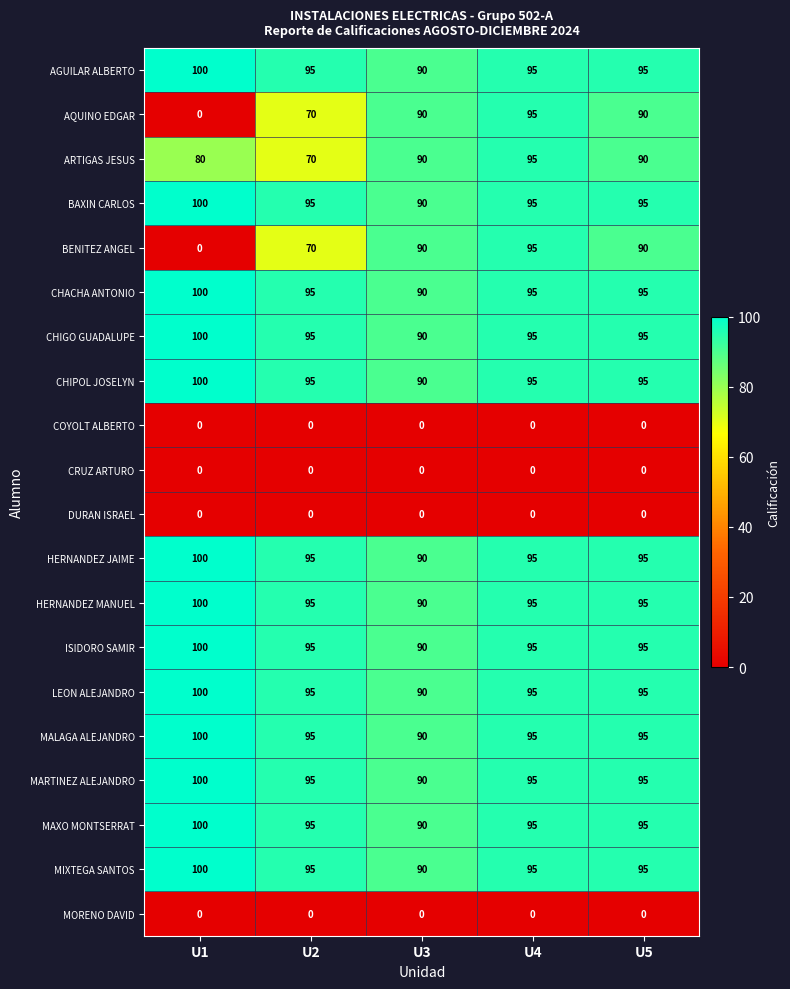

What is the difference between the CHIGO GUADALUPE values at U3 and U2?

5